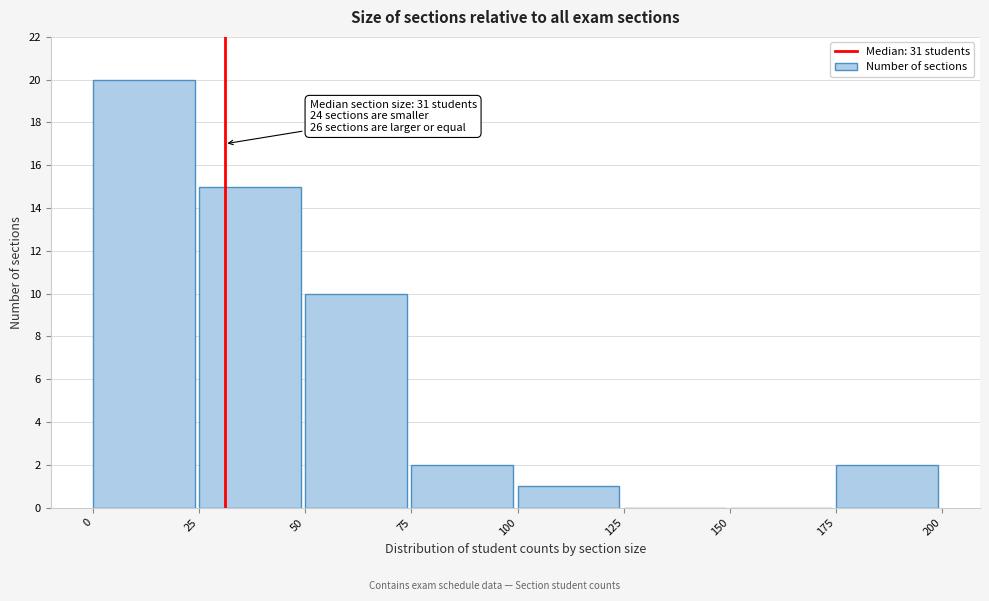

Over which range of the x-axis is the bar tallest?

0 to 25